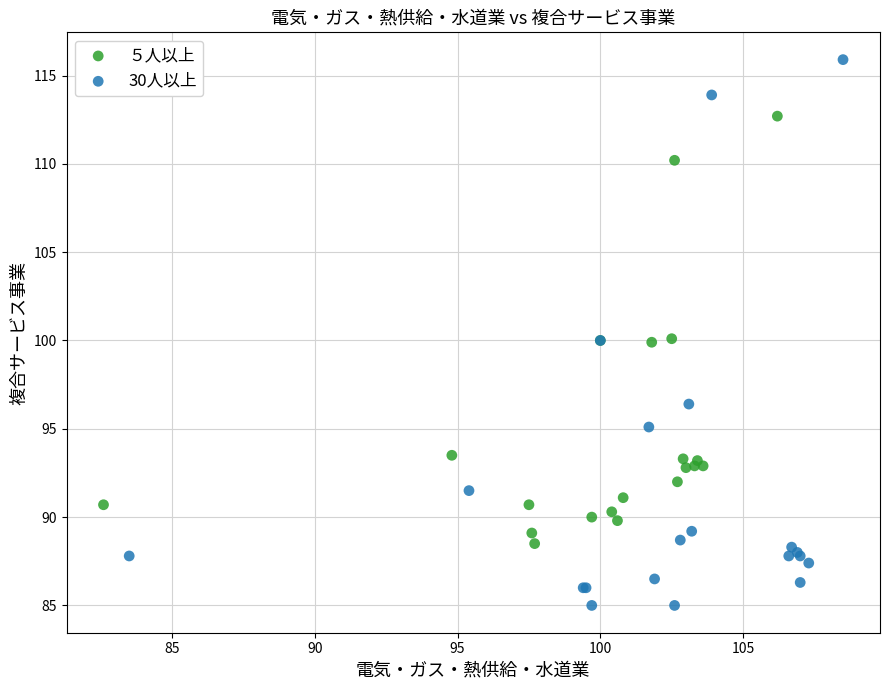

What are all the series names shown in the legend?

５人以上, 30人以上